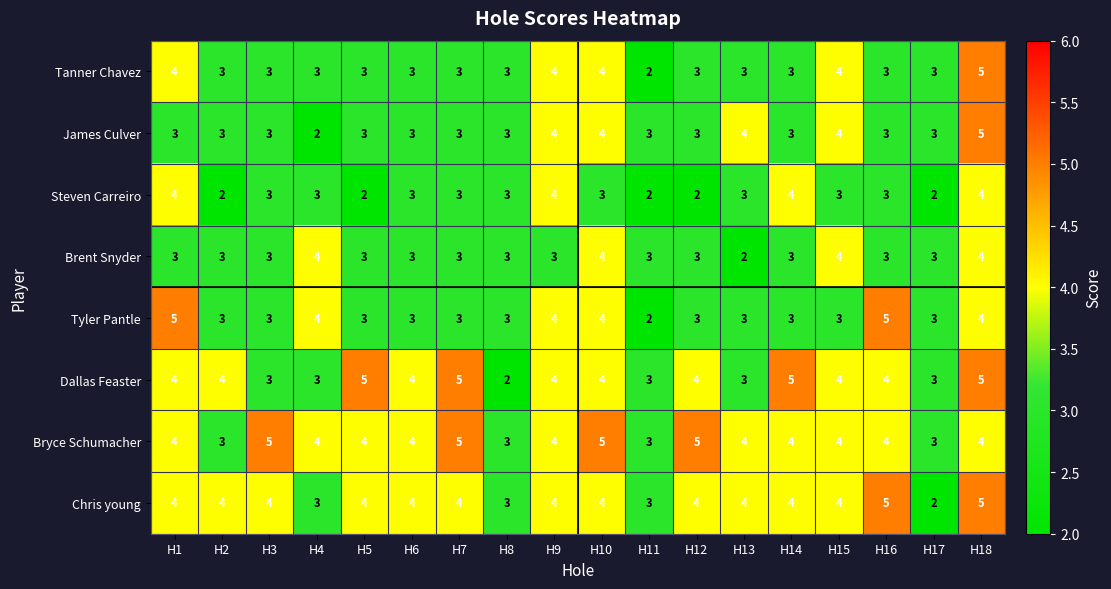

What value does the Bryce Schumacher series have at H16?

4